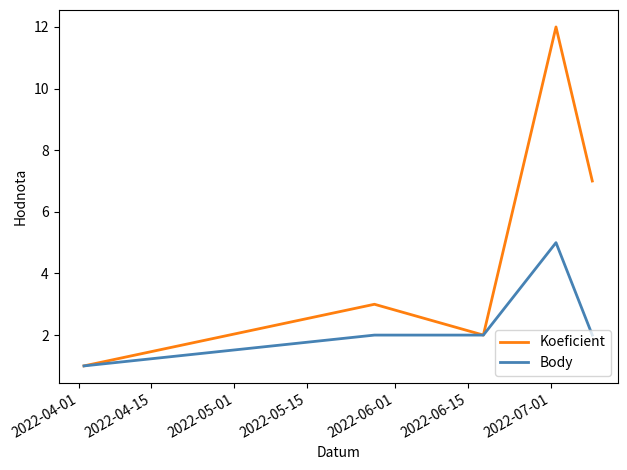

How many lines are shown in the chart?

2